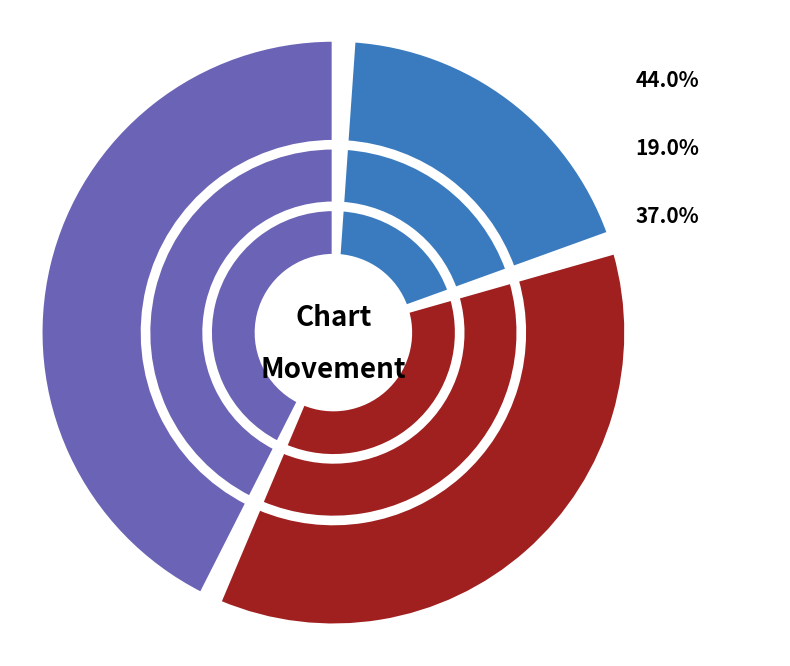

Does down account for over 50% of the chart?

No